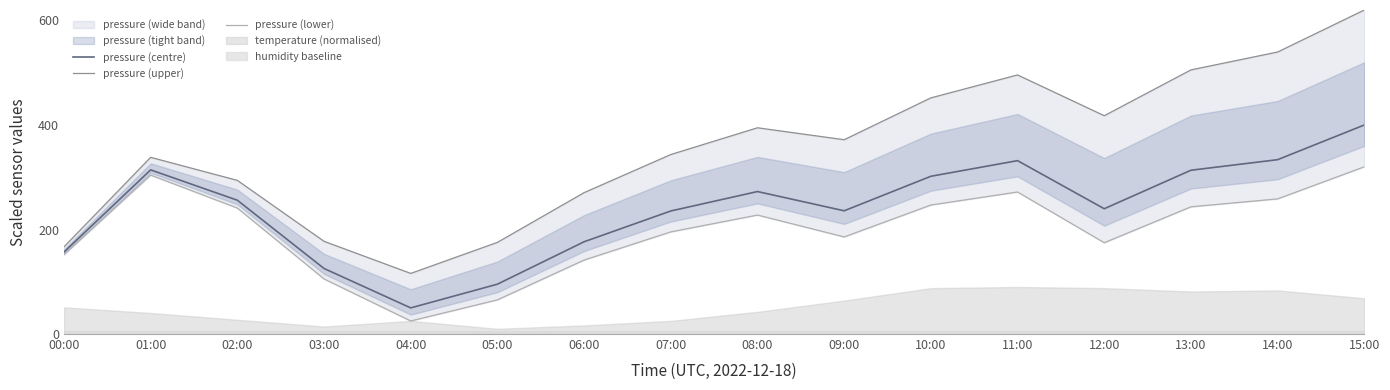

At 03:00, list the series in order from smallest to largest.

pressure (lower), pressure (centre), pressure (upper)